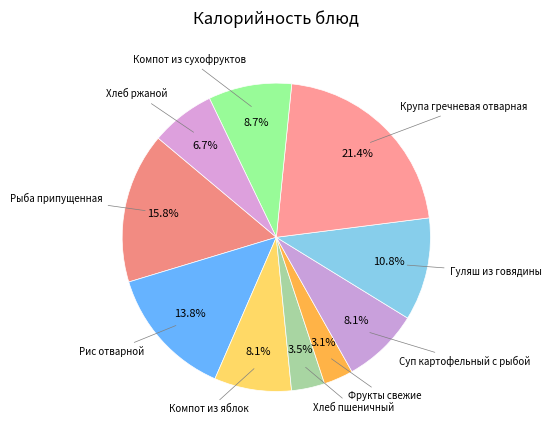

Approximately how many times larger is the value at Рыба припущенная compared to Суп картофельный с рыбой?

2.0